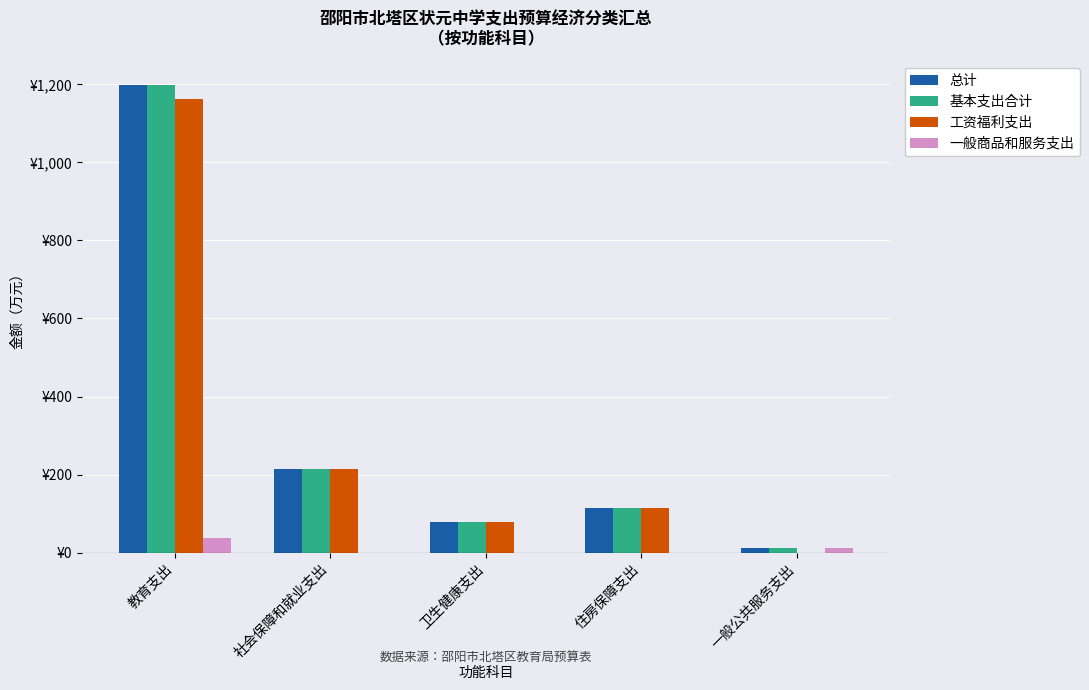

What are all the series names shown in the legend?

总计, 基本支出合计, 工资福利支出, 一般商品和服务支出